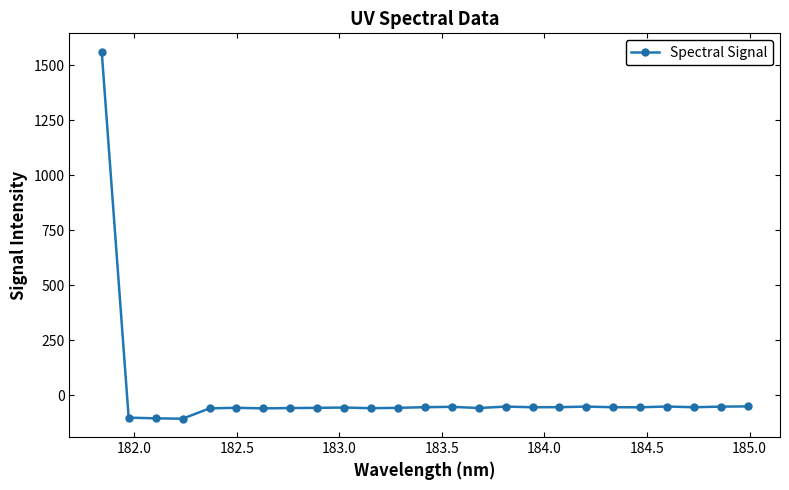

What is the sum of all values?

102.3